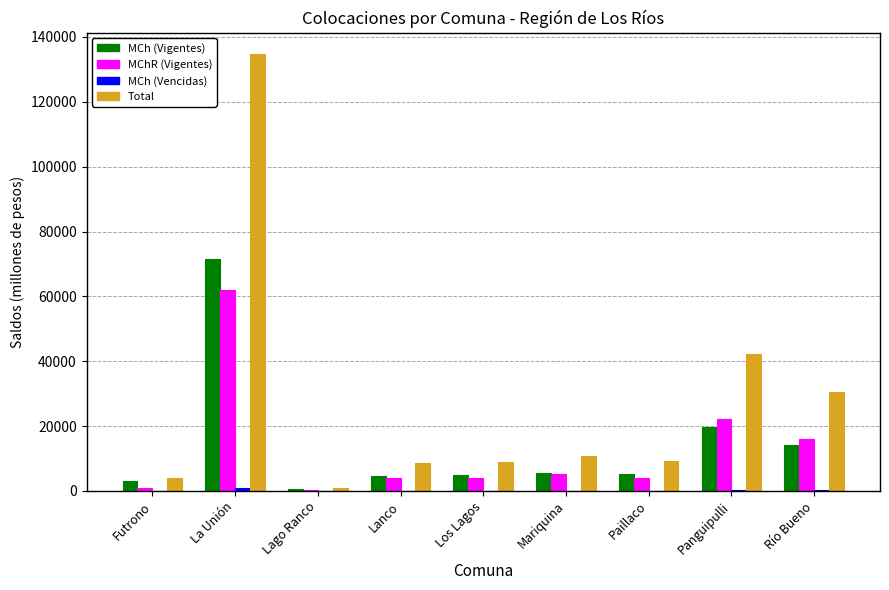

What is the maximum value shown in the chart?

134606.3